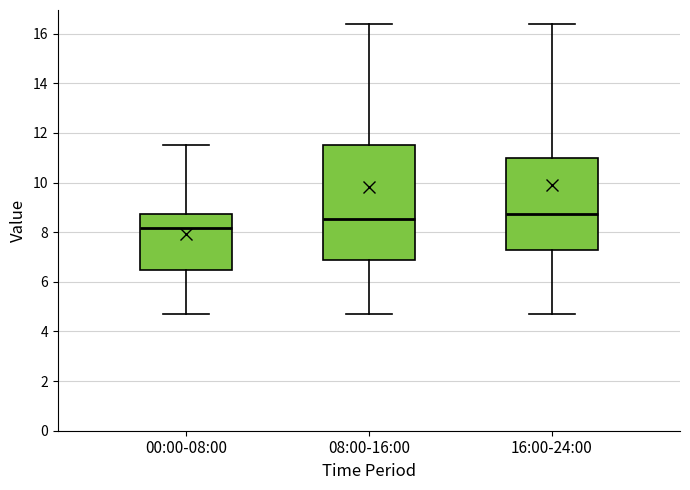

Reading left to right, read every box against the y-axis: the position of its median line, the range the box covers, and the ends of its whiskers. The values are not printed on the chart, so give them approximately, as read against the axis.

00:00-08:00: median 8.2, box 6.4 to 8.8, whiskers 4.8 to 11.6
08:00-16:00: median 8.6, box 6.8 to 11.6, whiskers 4.8 to 16.4
16:00-24:00: median 8.8, box 7.4 to 11.0, whiskers 4.8 to 16.4